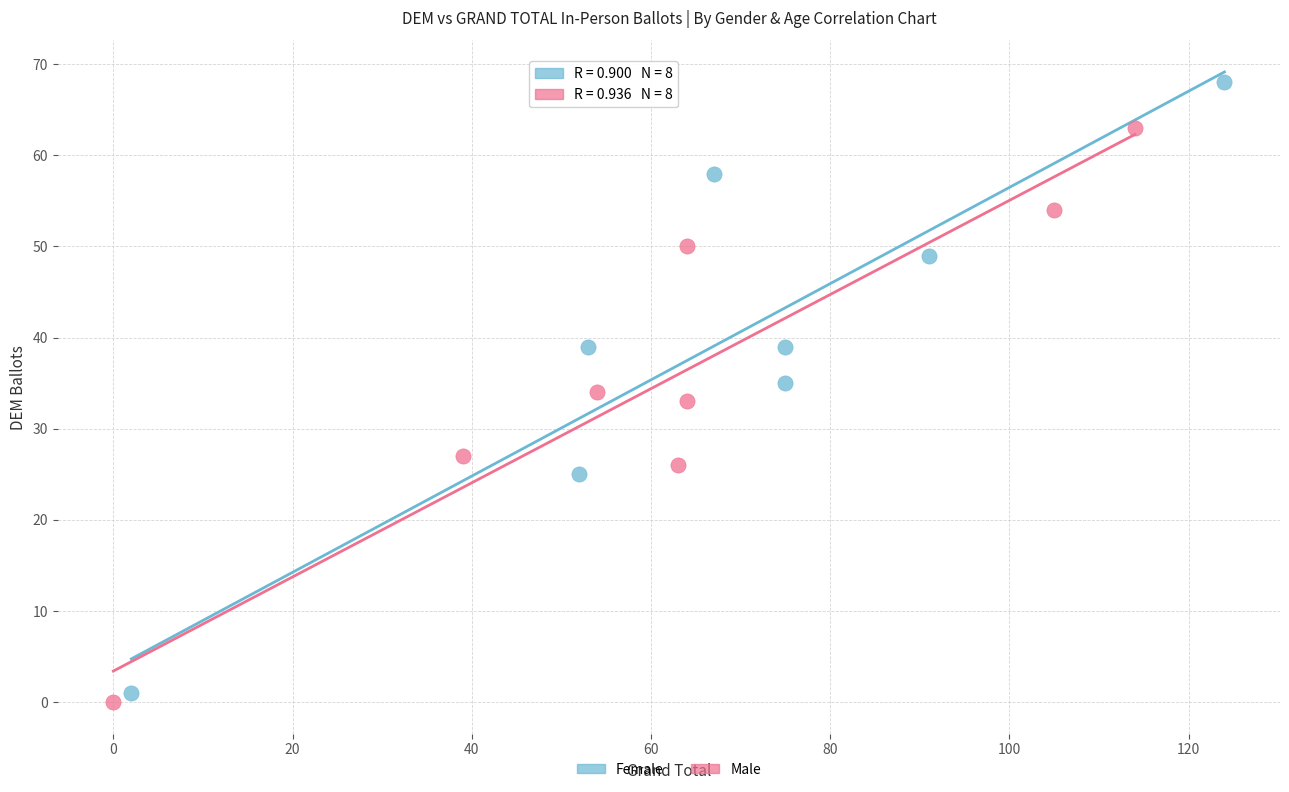

Which series has the largest Y range (max minus min)?

Female